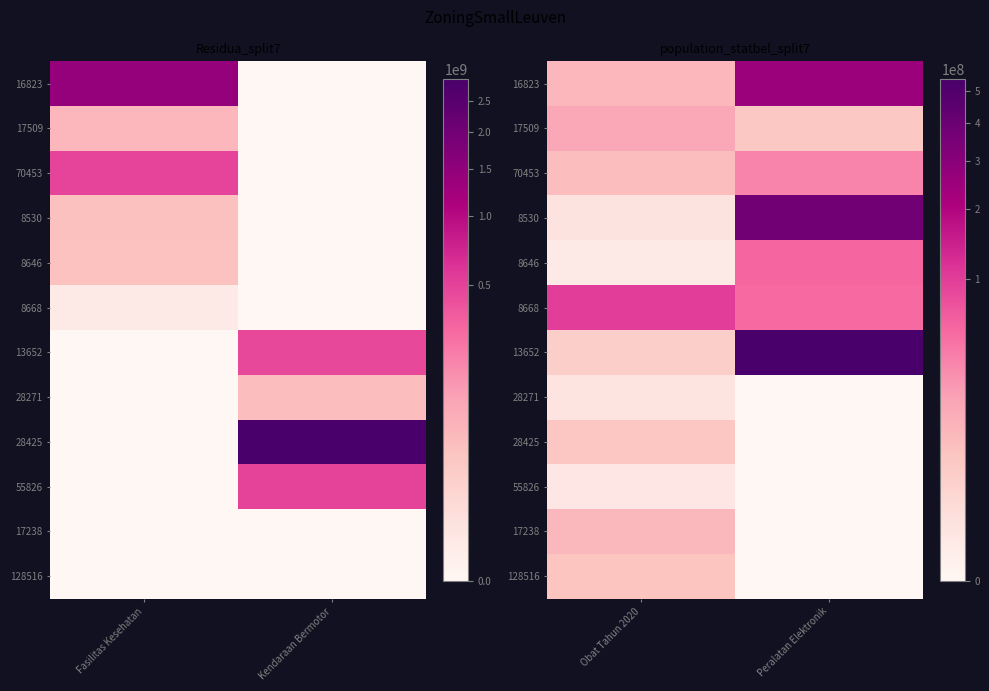

At how many categories does at least one series exceed 33598354?

2